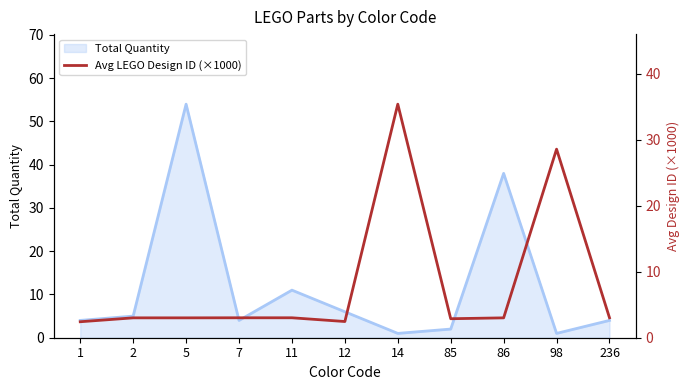

Read the value at 85.

2.9